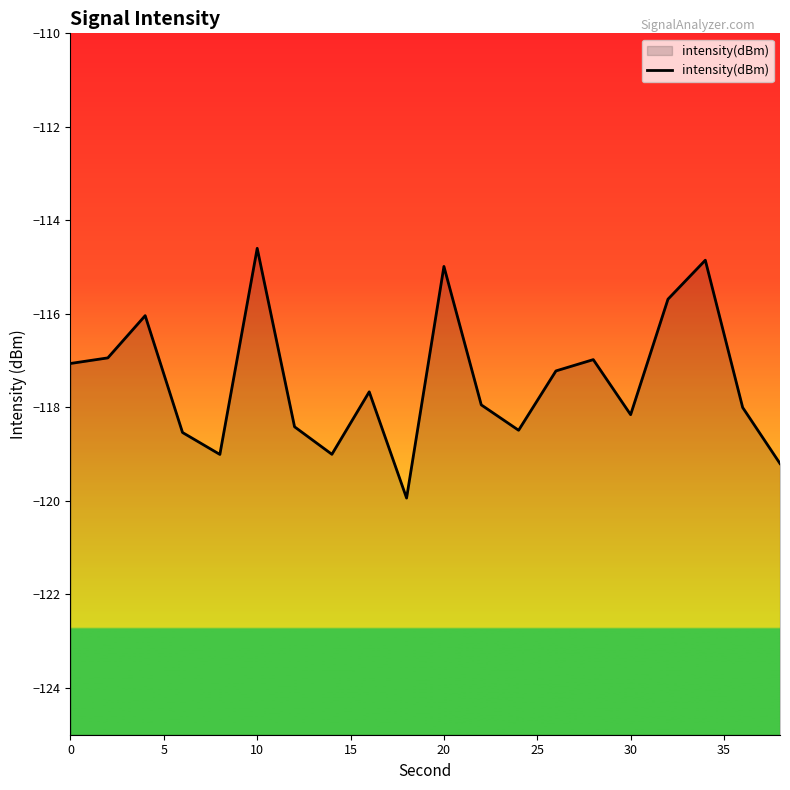

Does the chart have visible grid lines?

No